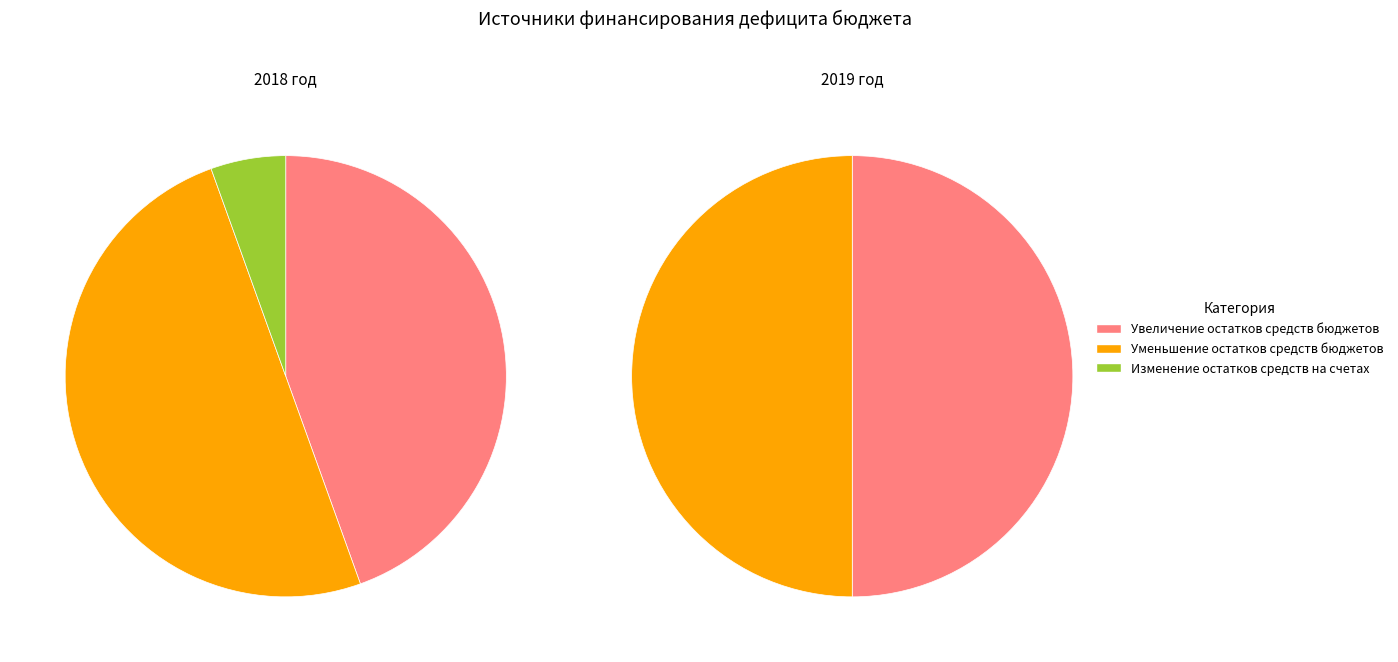

Count the number of slices in the pie.

3